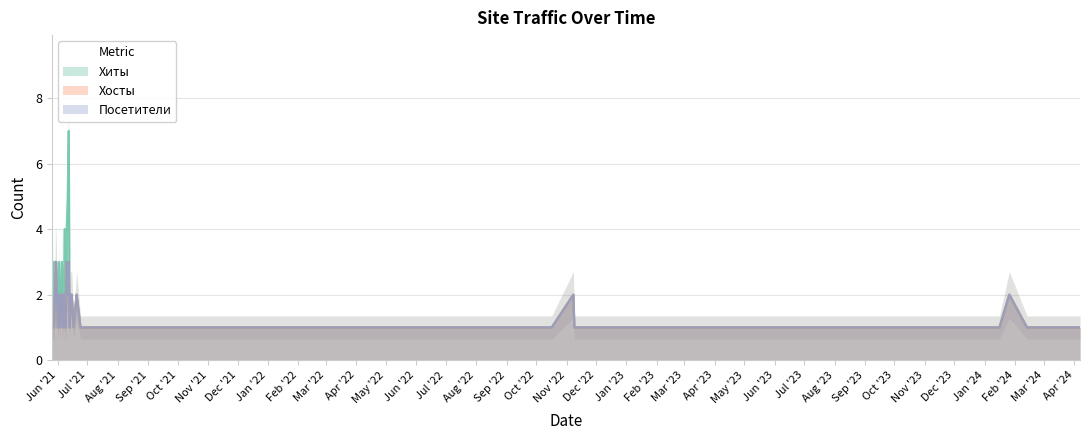

What is the minimum value shown in the chart?

1